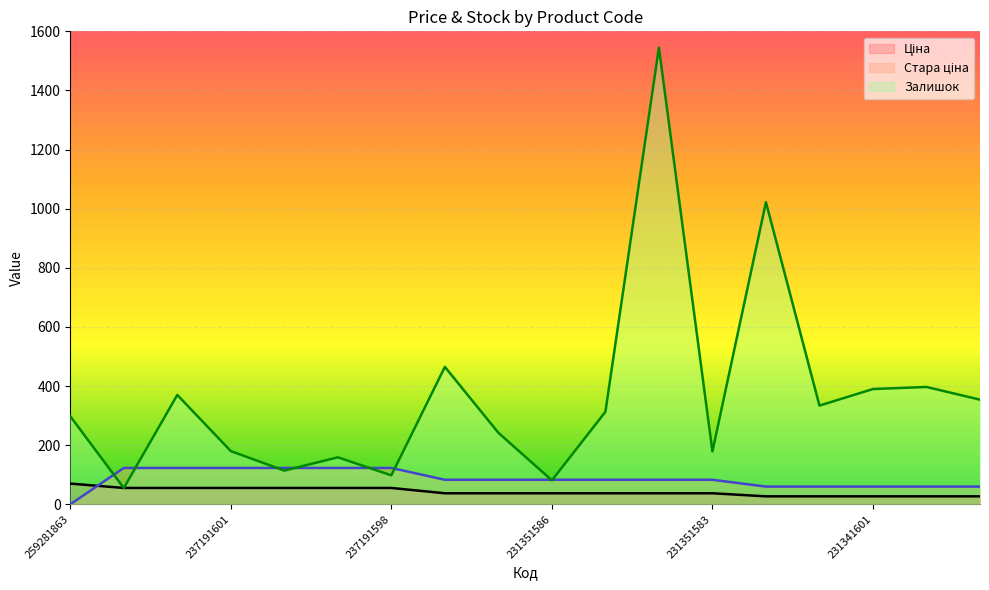

Which series has the largest range (max minus min)?

Залишок